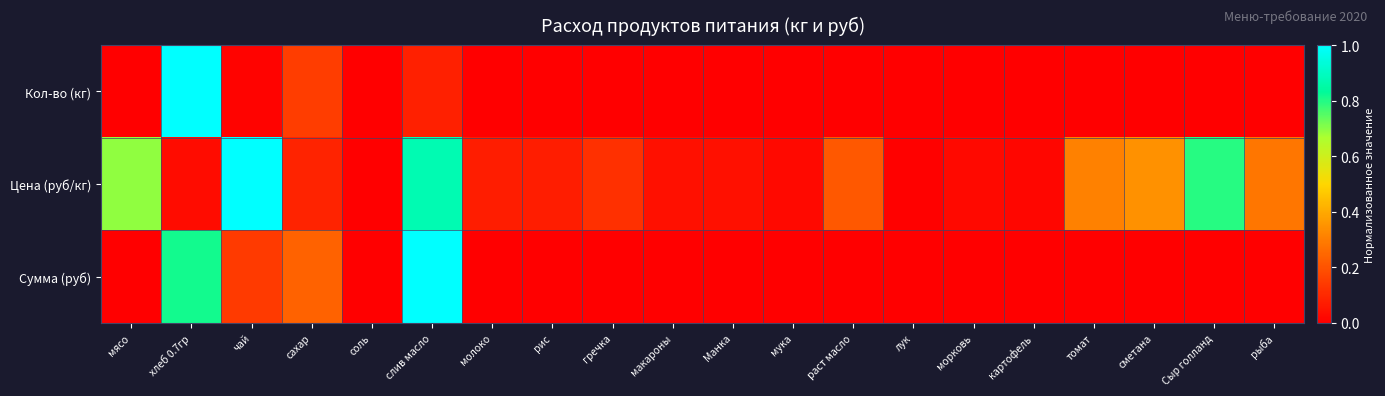

Which series has the largest total across all categories?

Цена (руб/кг)